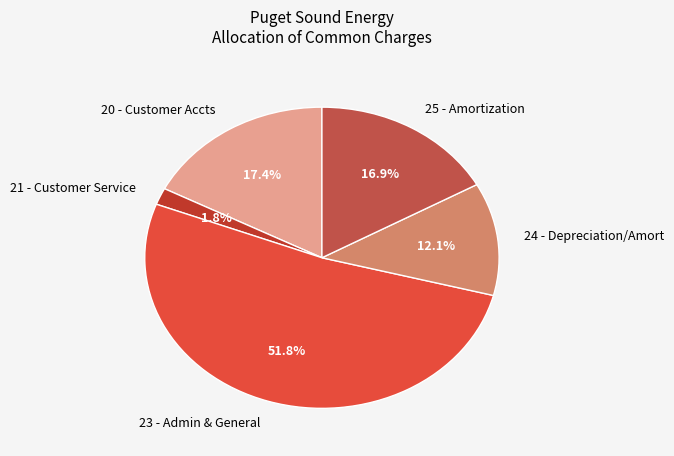

How much of the chart is everything except 21 - Customer Service?

98.2%